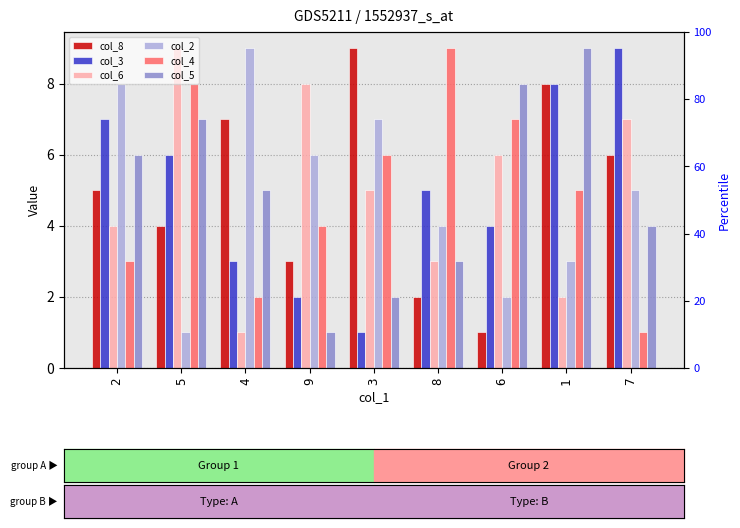

Does the chart contain stacked bars?

No